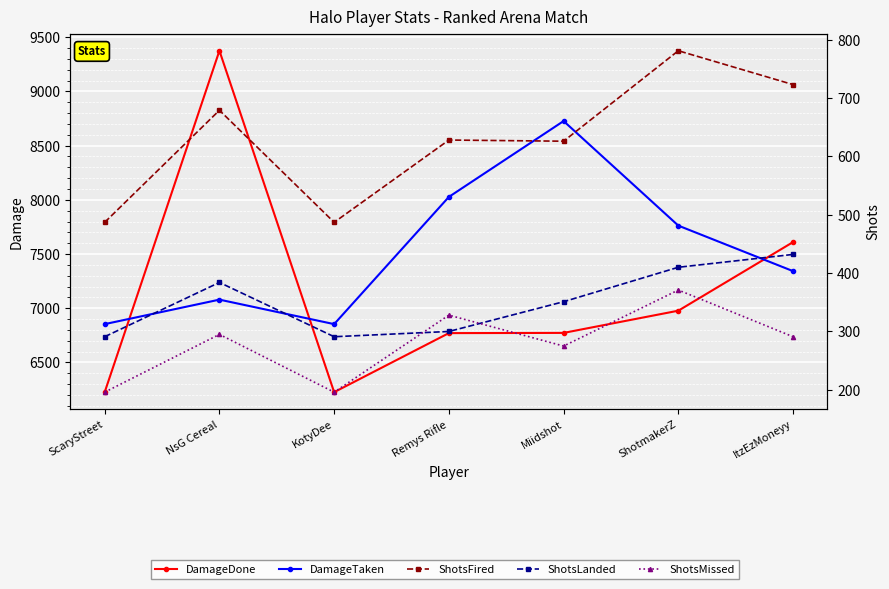

What is the sum of all DamageTaken values?

52643